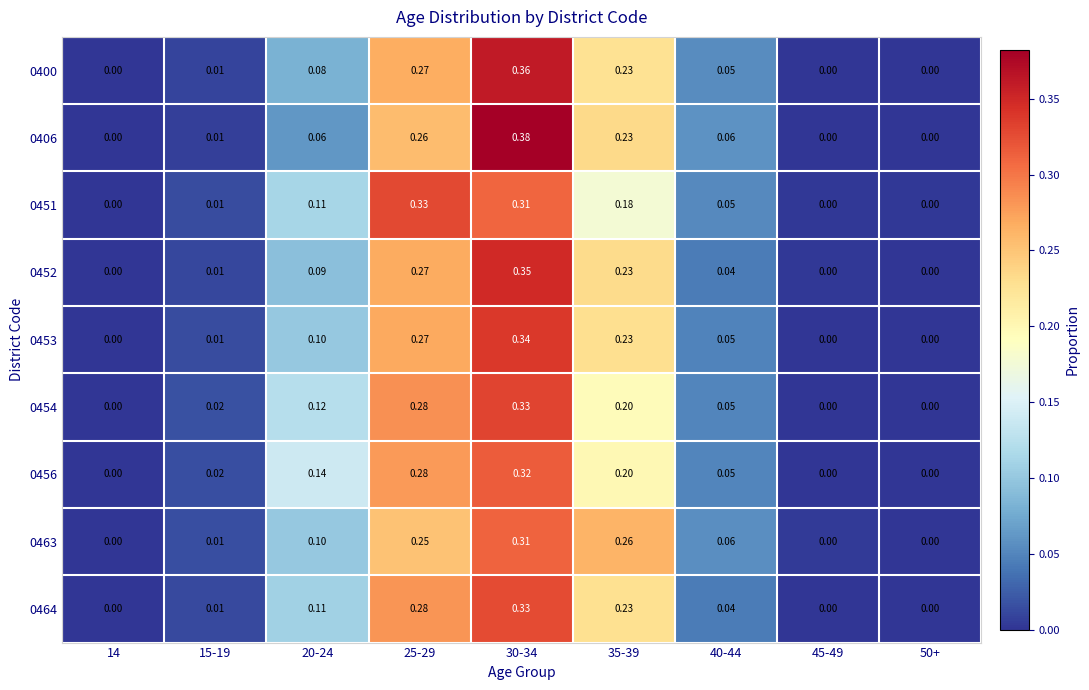

Is the value of 0452 at 40-44 greater than the value of 0454 at 20-24?

No